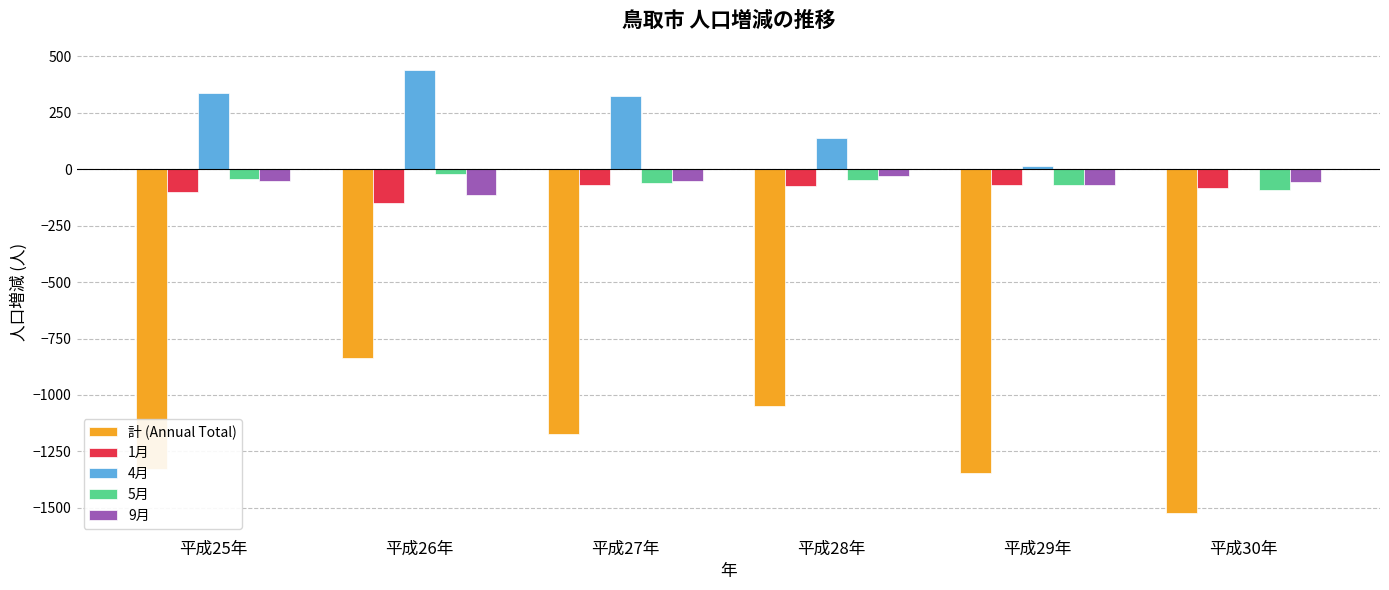

At which label does 4月 reach its peak?

平成26年